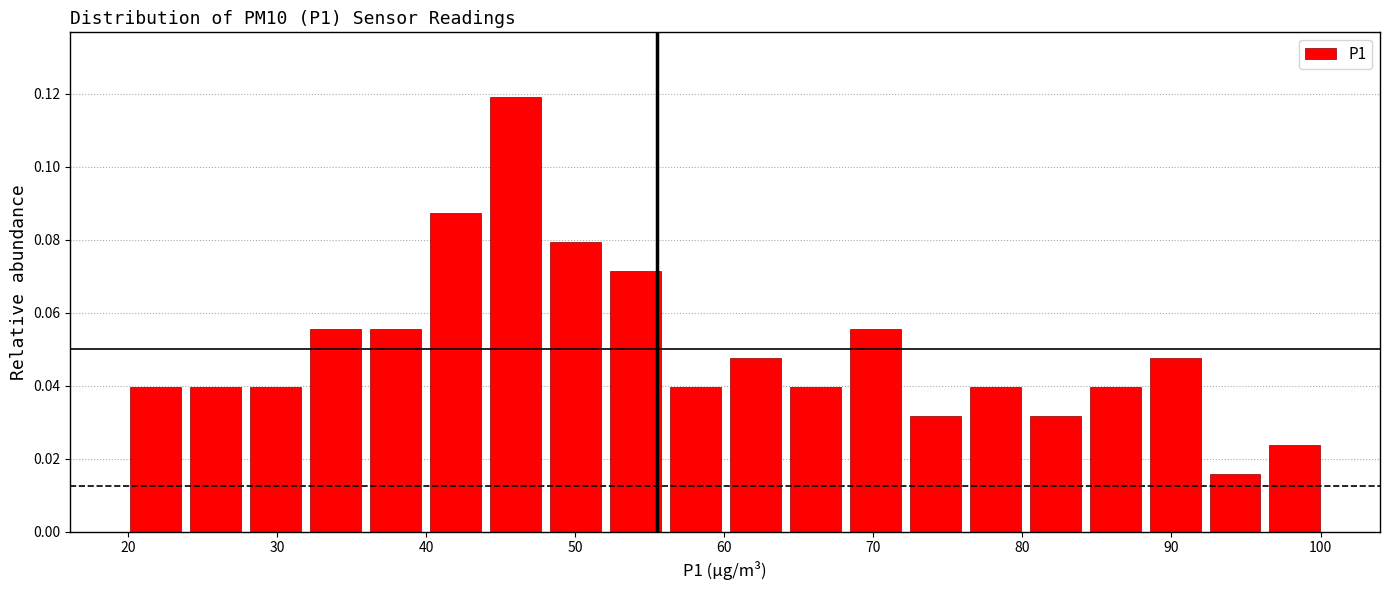

Reading left to right, transcribe this chart: for each bar, give the range it covers on the x-axis and its height. Neither the bar edges nor the heights are printed on the chart, so give them approximately, as read against the axes.

20 to 24: 0.040
24 to 28: 0.040
28 to 32: 0.040
32 to 36: 0.056
36 to 40: 0.056
40 to 44: 0.088
44 to 48: 0.120
48 to 52: 0.080
52 to 56: 0.072
56 to 60: 0.040
60 to 64: 0.048
64 to 68: 0.040
68 to 72: 0.056
72 to 76: 0.032
76 to 80: 0.040
80 to 84: 0.032
84 to 88: 0.040
88 to 92: 0.048
92 to 96: 0.016
96 to 100: 0.024